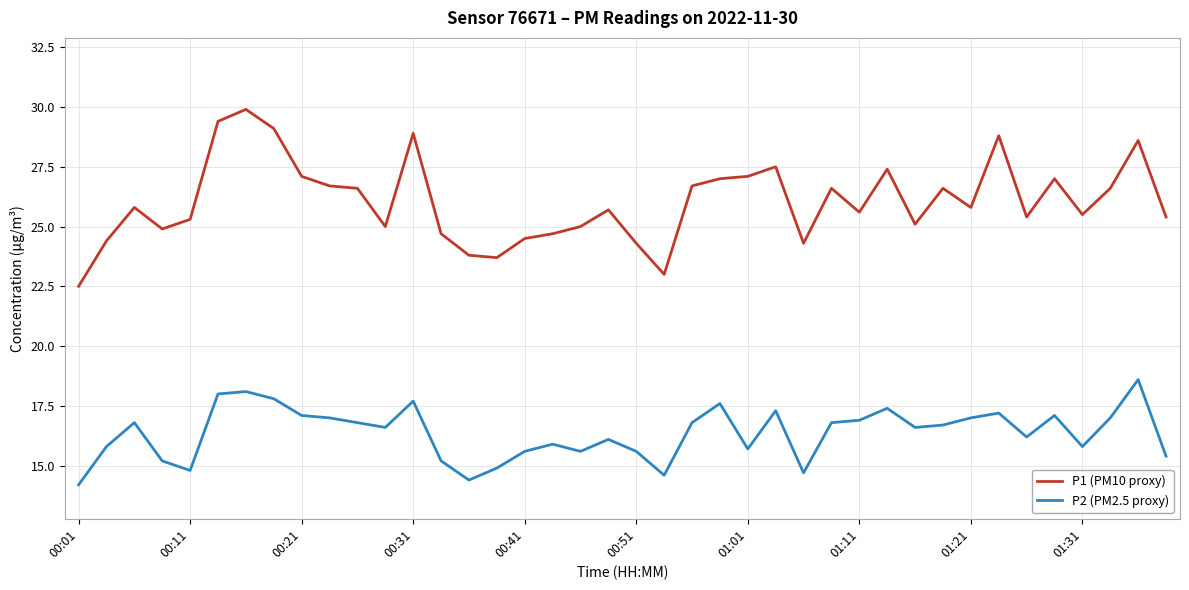

Which series has the widest spread of values?

P1 (PM10 proxy)